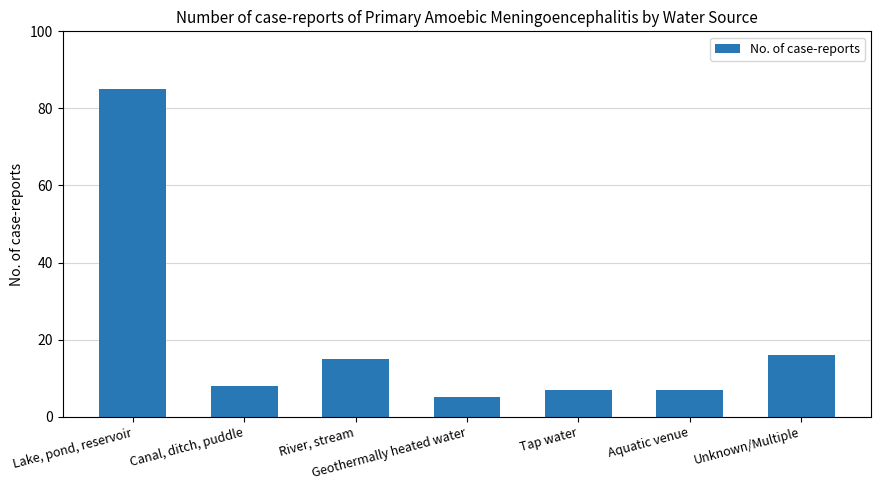

What position from the left is Lake, pond, reservoir?

1